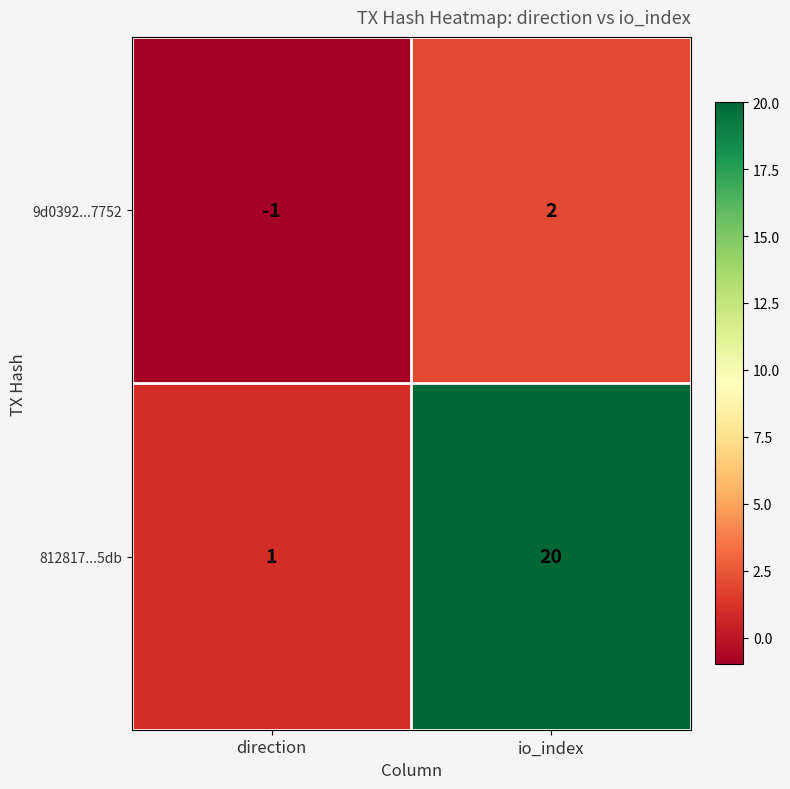

Reading right to left, list all the values displayed in this chart.

9d0392...7752: io_index=2	direction=-1
812817...5db: io_index=20	direction=1